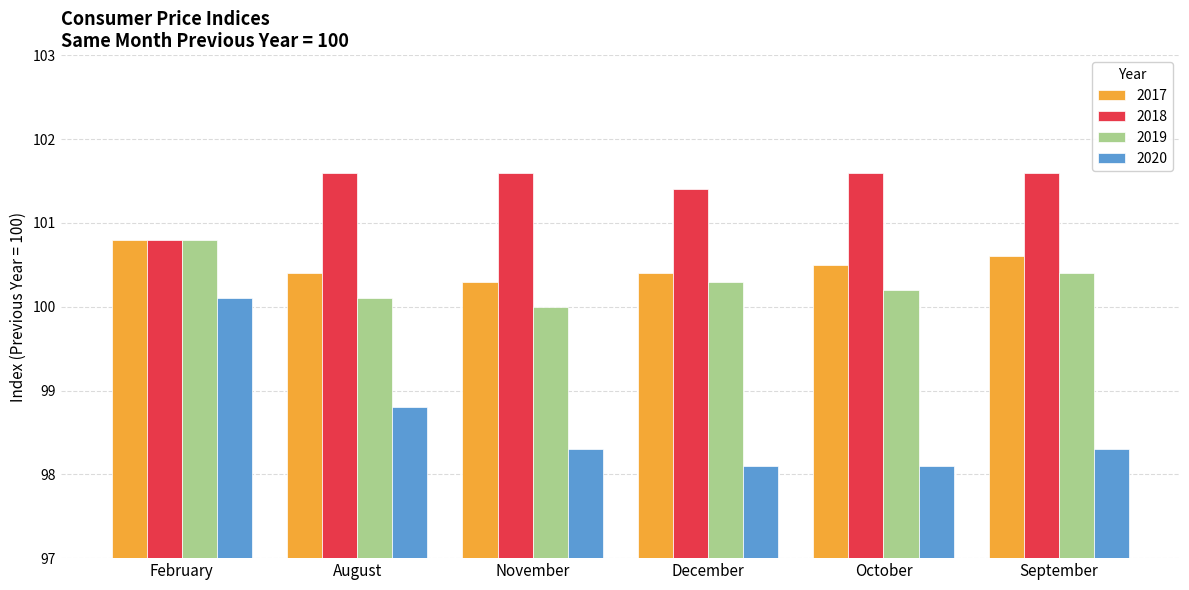

What is the label of the 3rd bar from the left?

November